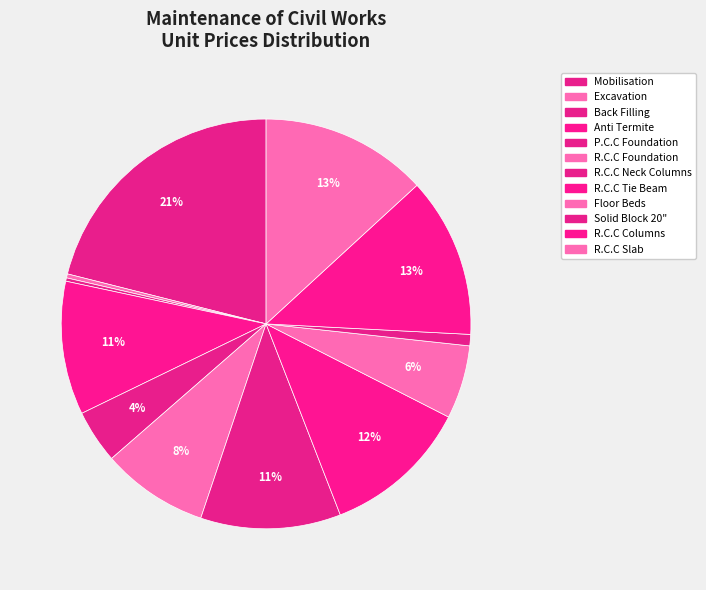

Count the number of slices in the pie.

12